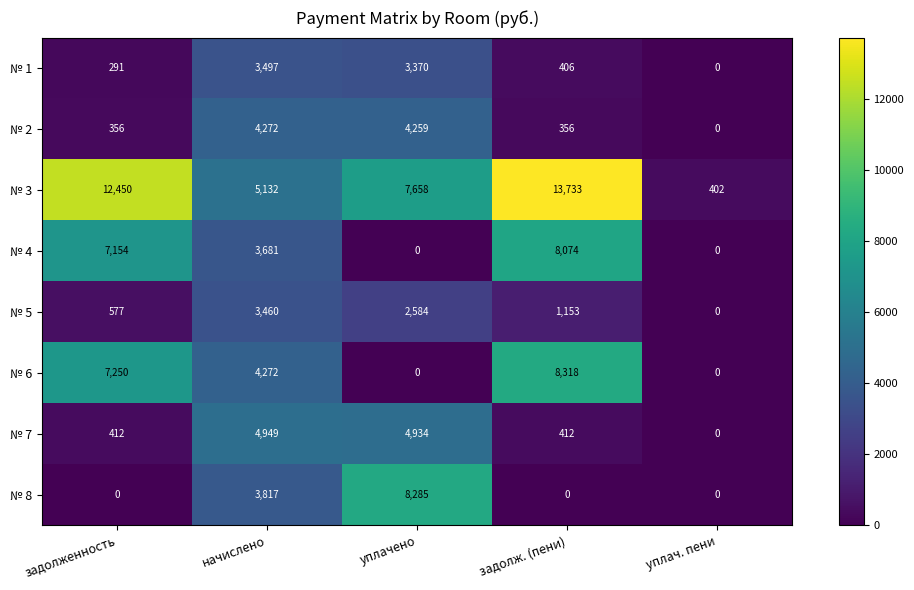

Is it true that № 8 equals -2565 at уплач. пени?

False